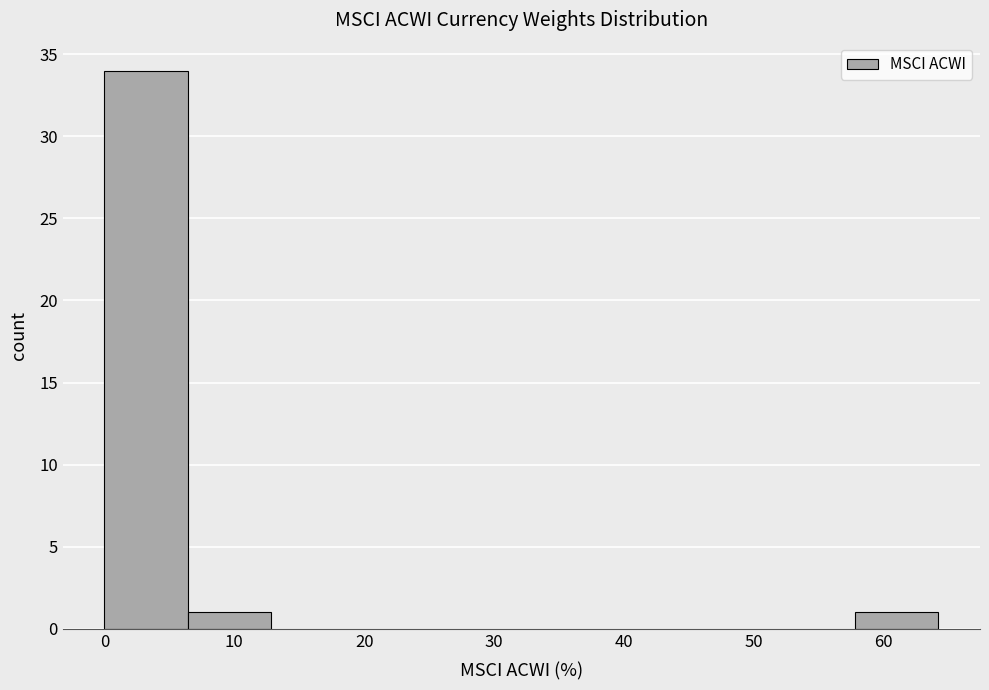

Over which range of the x-axis is the bar tallest?

0 to 6